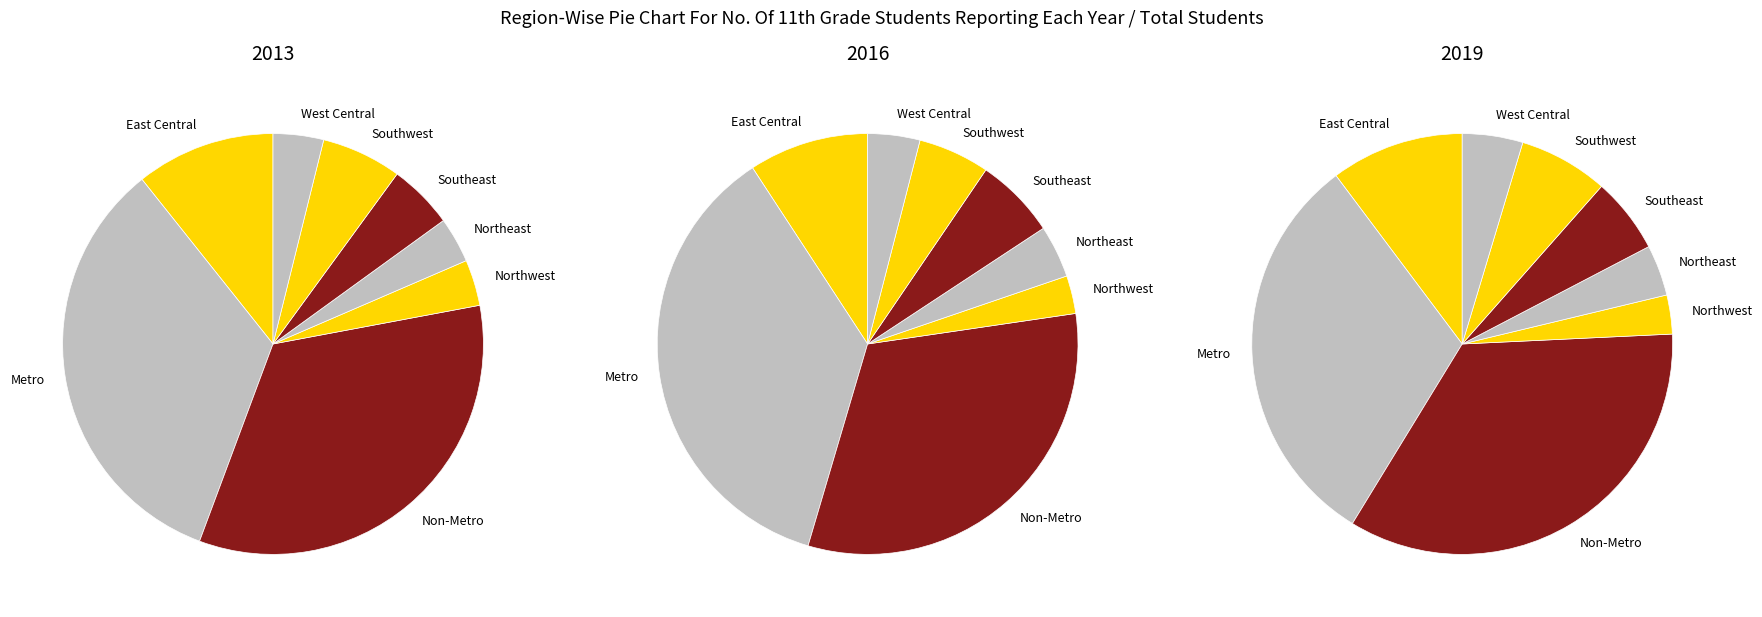

Is it true that Southwest is 6% of the pie?

True